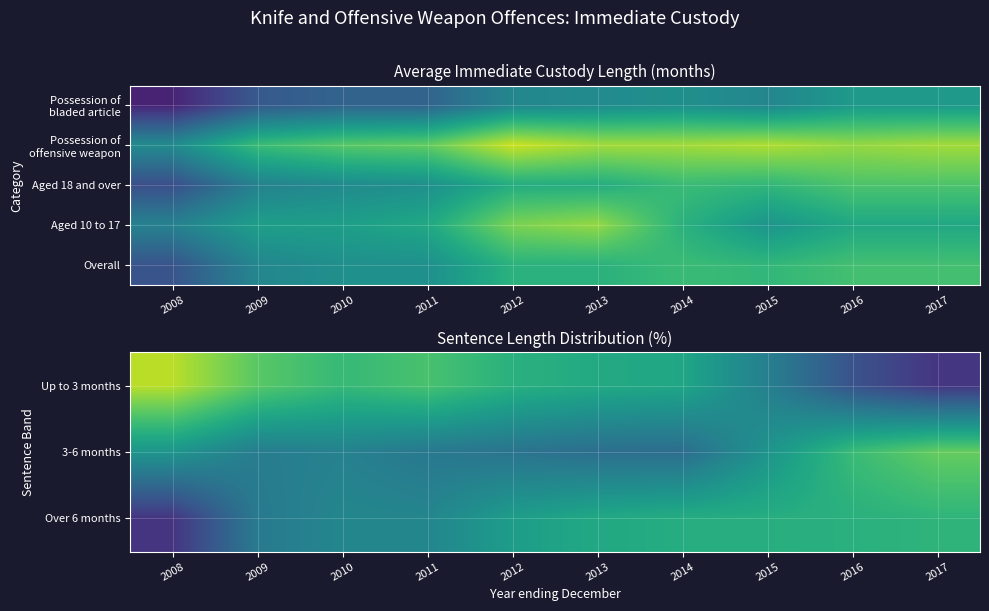

Reading left to right, list all the values displayed in this chart.

Up to 3 months: 2008=46.4	2009=41.0	2010=38.5	2011=39.9	2012=37.3	2013=36.2	2014=35.7	2015=30.1	2016=24.0	2017=20.5
3-6 months: 2008=33.3	2009=29.7	2010=30.4	2011=29.1	2012=28.4	2013=27.6	2014=27.5	2015=33.0	2016=38.8	2017=41.7
Over 6 months: 2008=20.4	2009=29.3	2010=31.1	2011=31.0	2012=34.3	2013=36.1	2014=36.7	2015=36.8	2016=37.2	2017=37.8
Aged 10 to 17: 2008=6.2	2009=6.8	2010=6.8	2011=7.0	2012=8.0	2013=8.2	2014=7.2	2015=6.6	2016=7.0	2017=7.0
Overall: 2008=5.3	2009=6.3	2010=6.5	2011=6.5	2012=7.2	2013=7.2	2014=7.4	2015=7.3	2016=7.5	2017=7.5